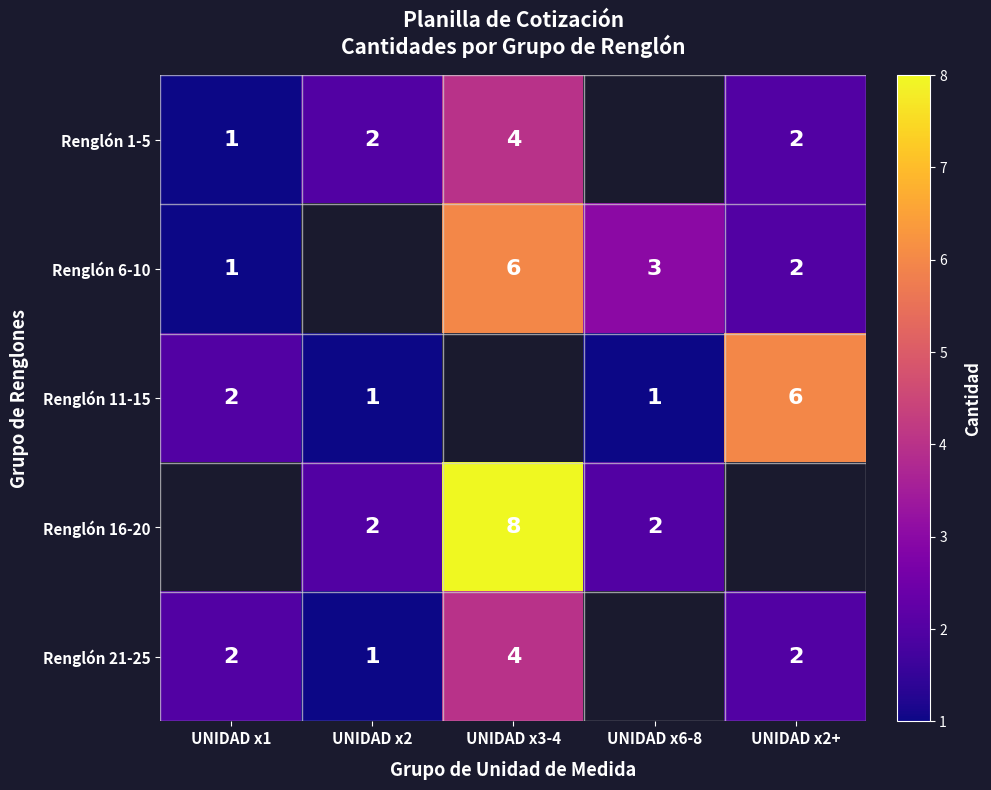

What is the difference between the Renglón 11-15 values at UNIDAD x2+ and UNIDAD x6-8?

5